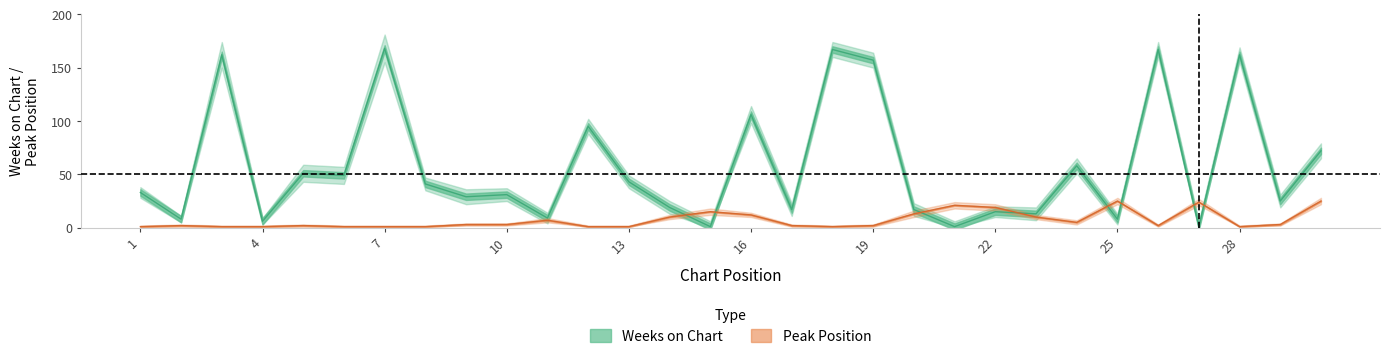

What is the minimum value for Weeks on Chart?

1